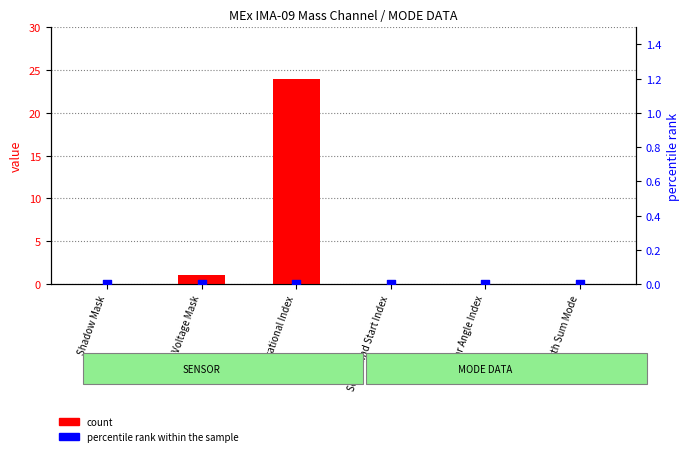

What are all the series names shown in the legend?

count, percentile rank within the sample